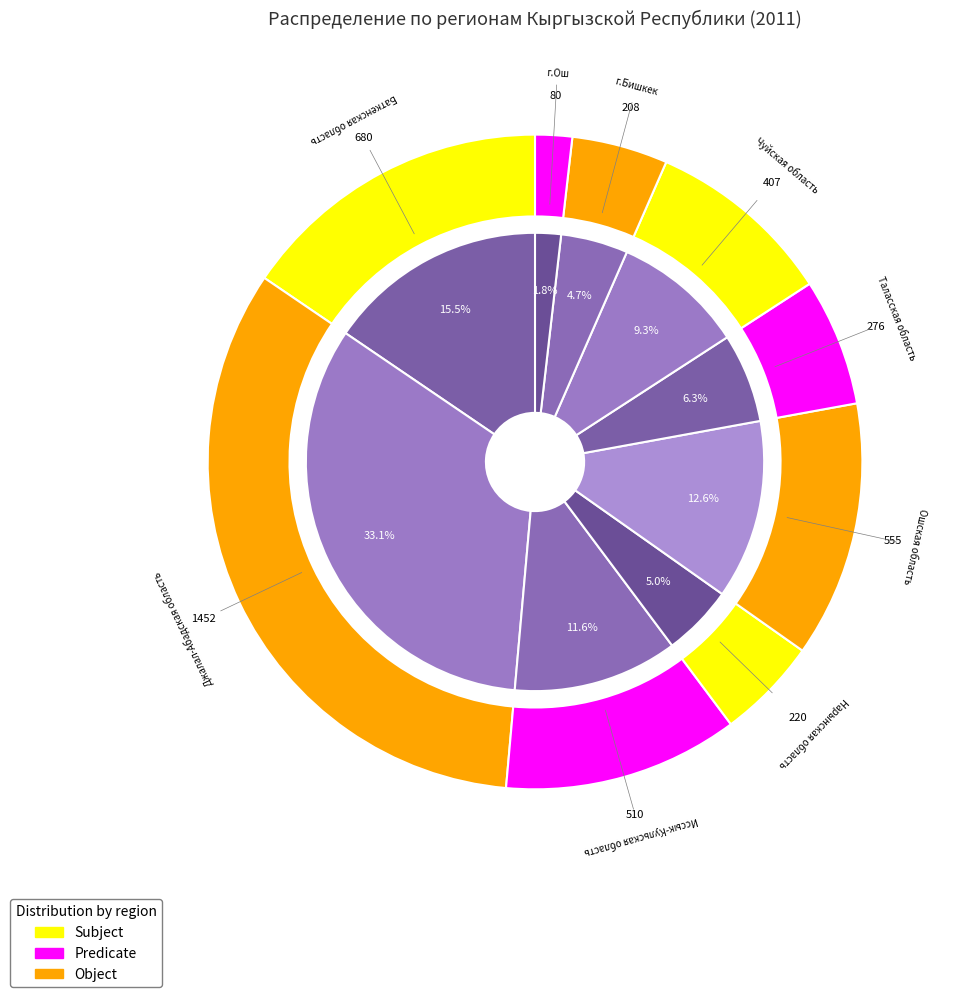

Rank the categories by value from lowest to highest.

г.Ош, г.Бишкек, Нарынская область, Таласская область, Чуйская область, Иссык-Кульская область, Ошская область, Баткенская область, Джалал-Абадская область